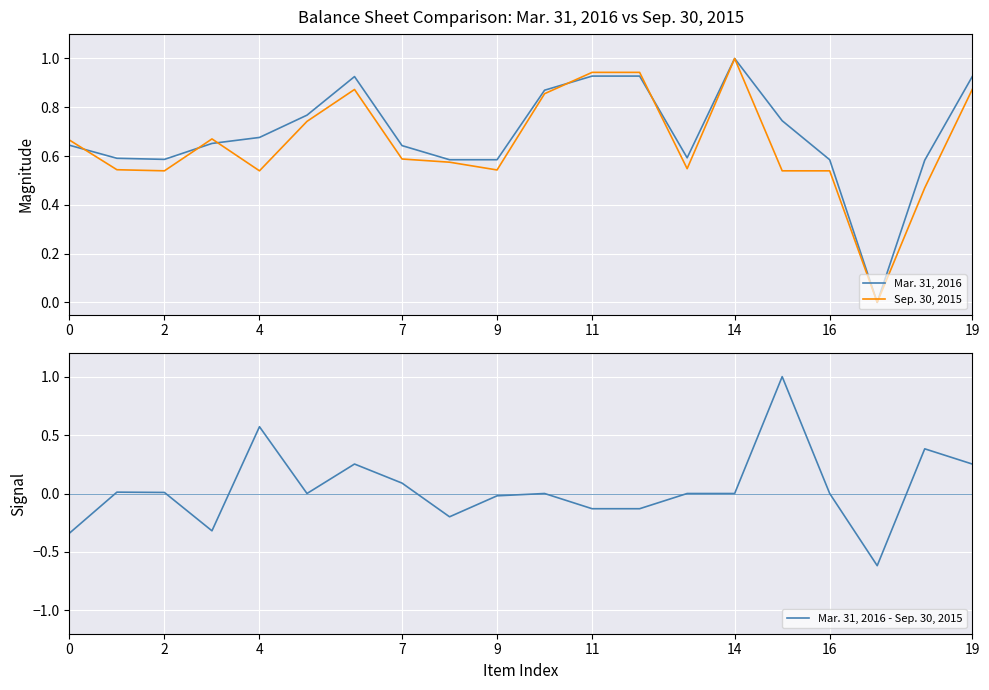

What value does the Mar. 31, 2016 series have at 12?

0.9